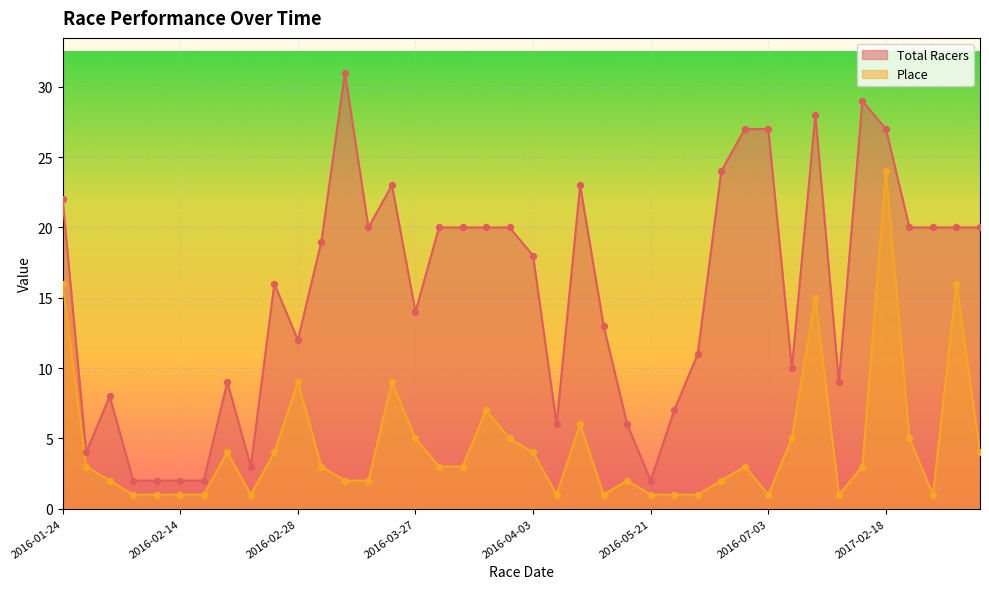

Is the value of Place at 2016-03-27 greater than the value of Total Racers at 2016-04-02?

No